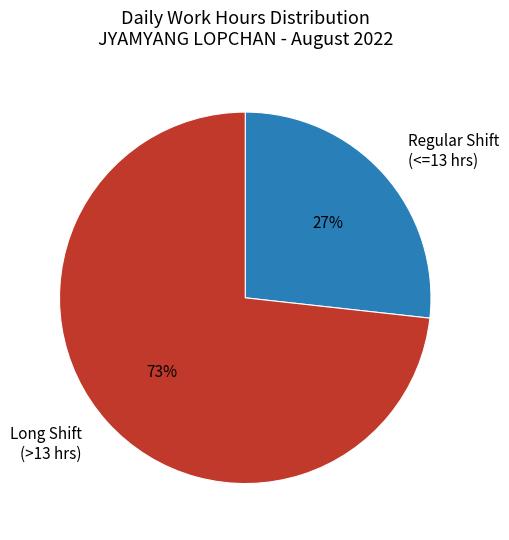

Is there any slice that represents more than half of the pie?

Yes